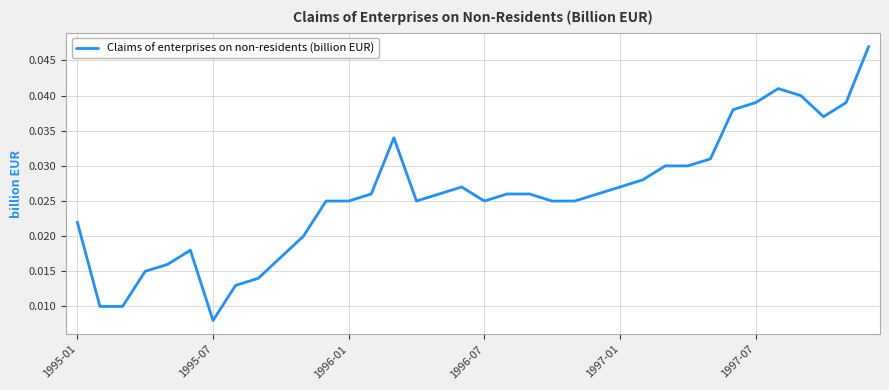

Is this an area chart (filled region under the line)?

No